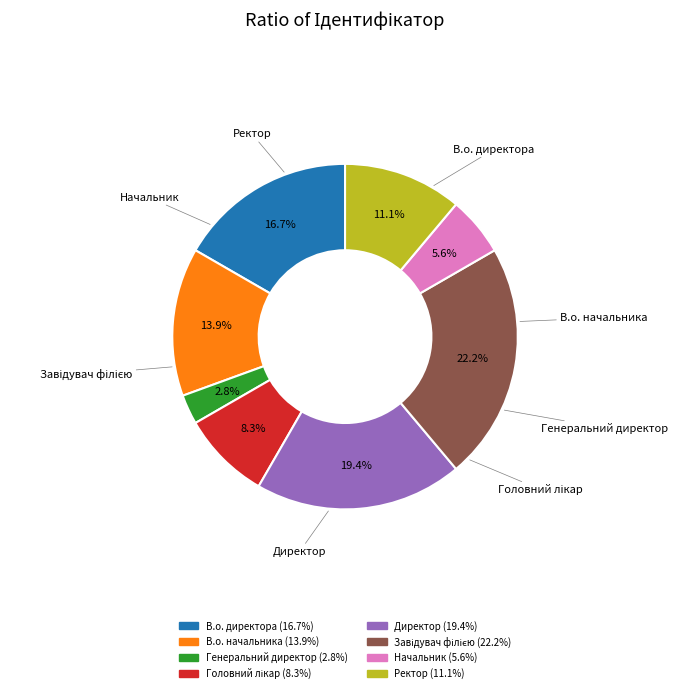

Does В.о. директора represent more than half of the total?

No